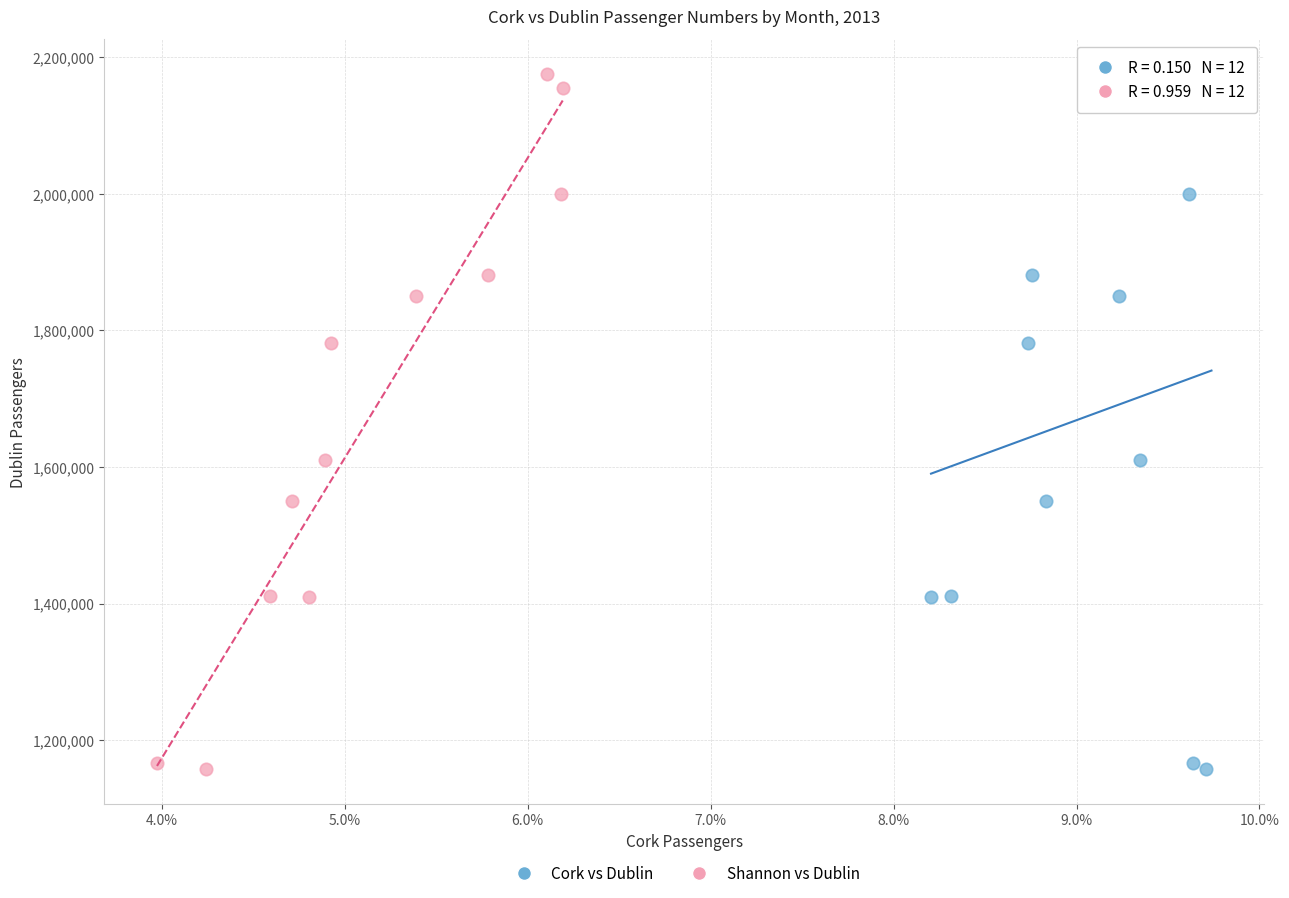

What are all the series names shown in the legend?

Cork vs Dublin, Shannon vs Dublin